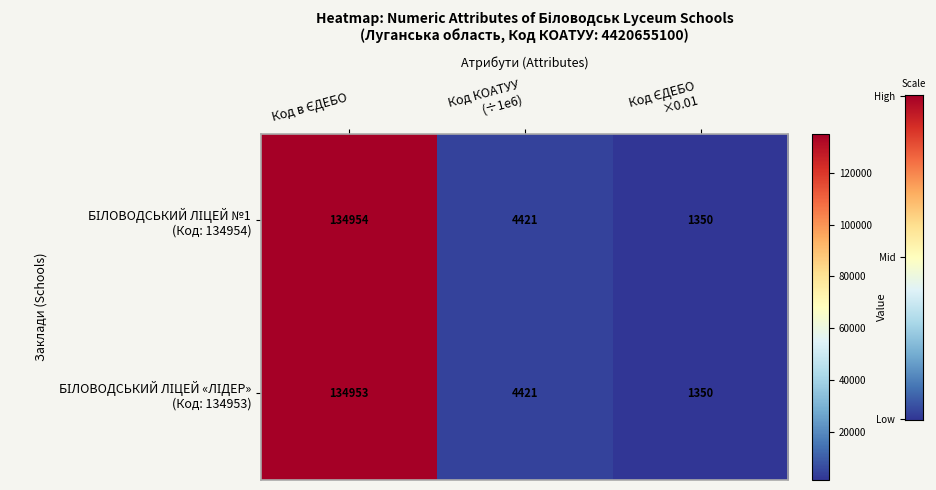

What is the smallest value displayed?

1350